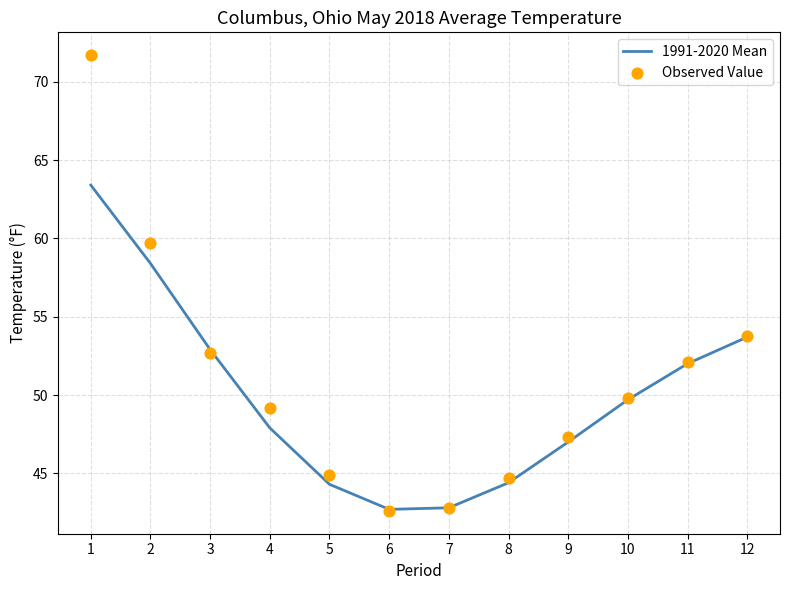

At which category is the sum across all series the highest?

1